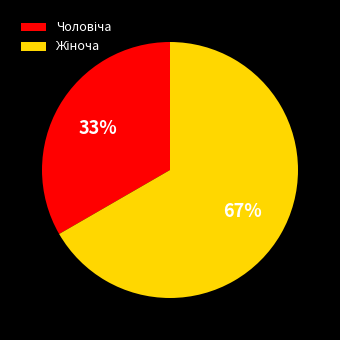

Is there a majority slice in this chart?

Yes